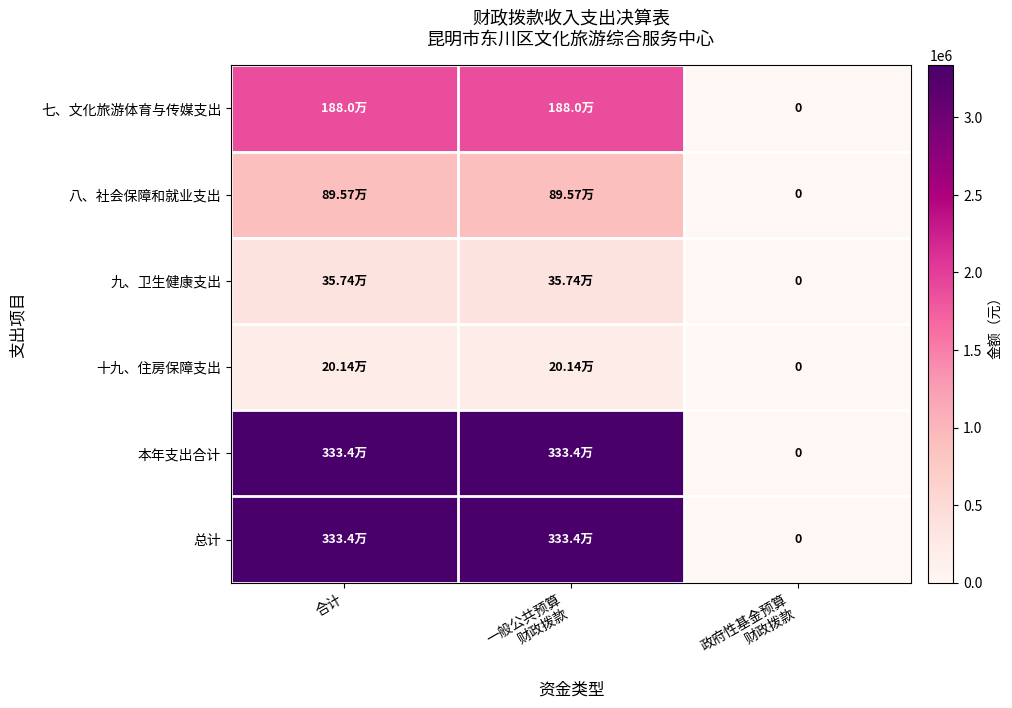

What is the greatest value displayed?

3334109.1